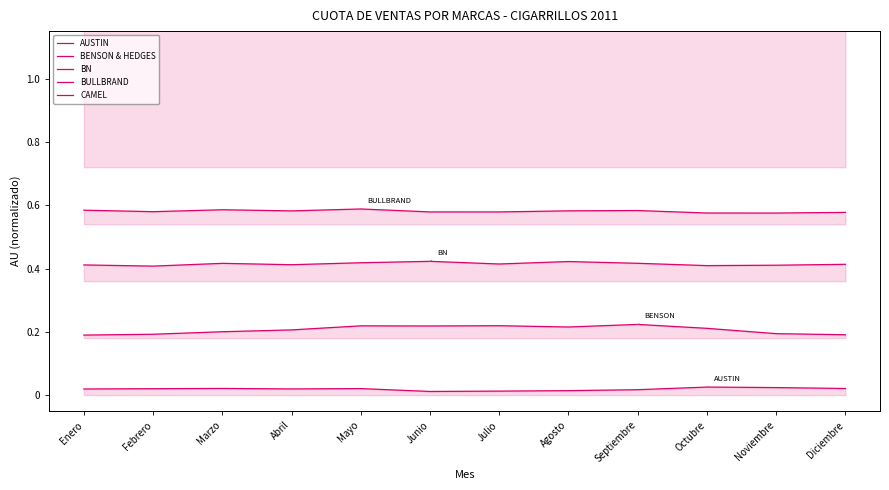

Reading left to right, what are all the values shown in this chart?

AUSTIN: 0.0	0.0	0.0	0.0	0.0	0.0	0.0	0.0	0.0	0.0	0.0	0.0
BENSON & HEDGES: 0.2	0.2	0.2	0.2	0.2	0.2	0.2	0.2	0.2	0.2	0.2	0.2
BN: 0.4	0.4	0.4	0.4	0.4	0.4	0.4	0.4	0.4	0.4	0.4	0.4
BULLBRAND: 0.6	0.6	0.6	0.6	0.6	0.6	0.6	0.6	0.6	0.6	0.6	0.6
CAMEL: 1.2	1.3	1.4	1.4	1.5	1.5	1.5	1.7	1.7	1.4	1.4	1.5